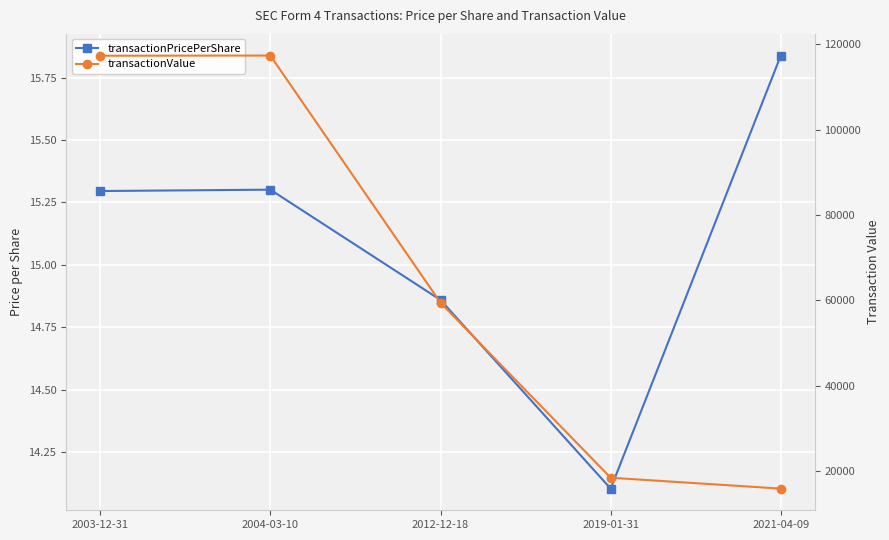

What is the difference between the maximum and minimum values in the transactionPricePerShare series?

1.7